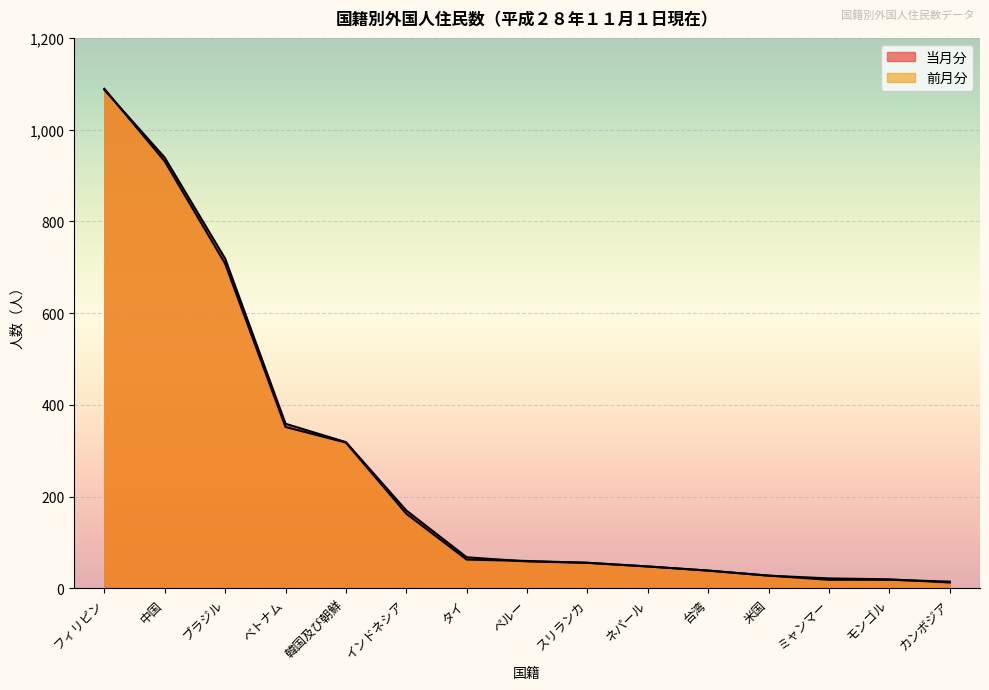

What is the total value across all series at 台湾?

78